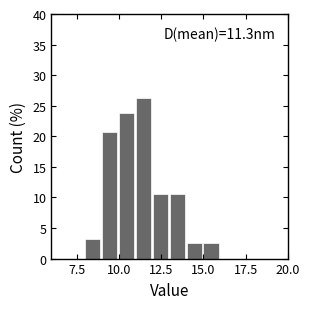

Read against the x-axis, roughly where is the centre of the tallest bar?

11.5